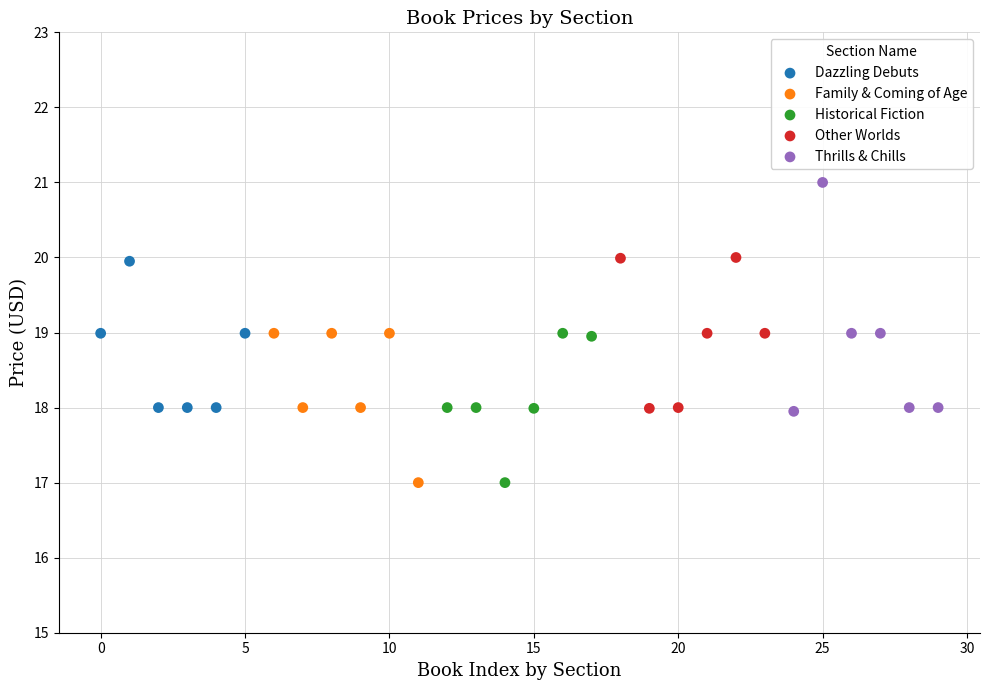

What are all the series names shown in the legend?

Dazzling Debuts, Family & Coming of Age, Historical Fiction, Other Worlds, Thrills & Chills